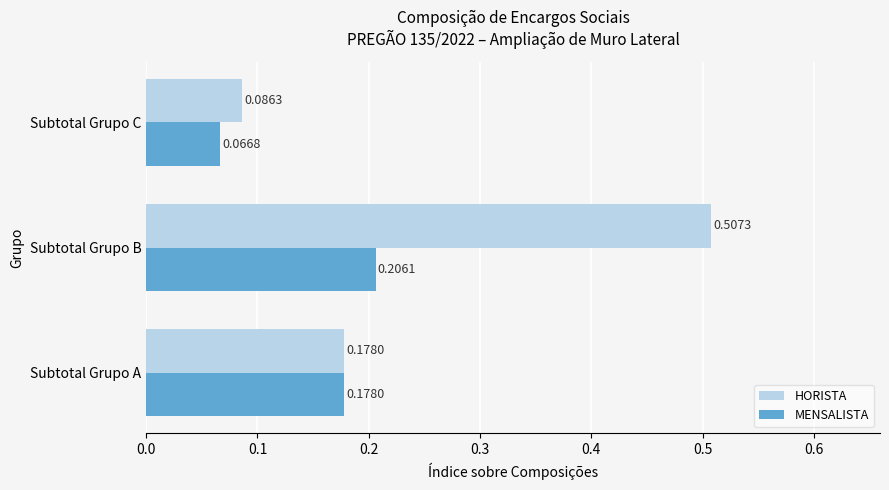

What is the average value of the HORISTA series?

0.3